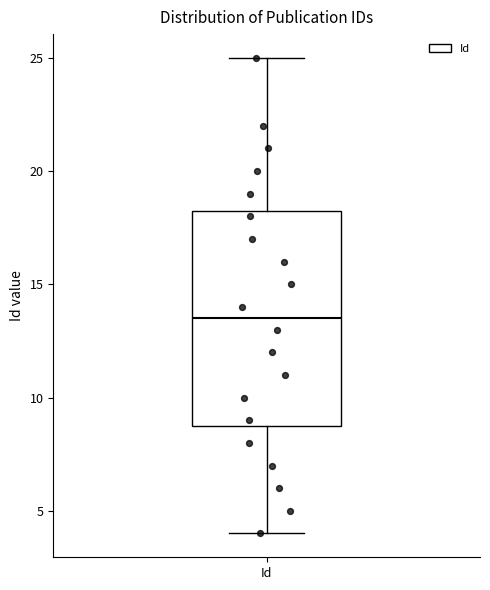

Read this box plot against the y-axis: the position of the median line, the range covered by the box, and the ends of both whiskers. The values are not printed on the chart, so give them approximately, as read against the axis.

median 13.5, box 9.0 to 18.5, whiskers 4.0 to 25.0